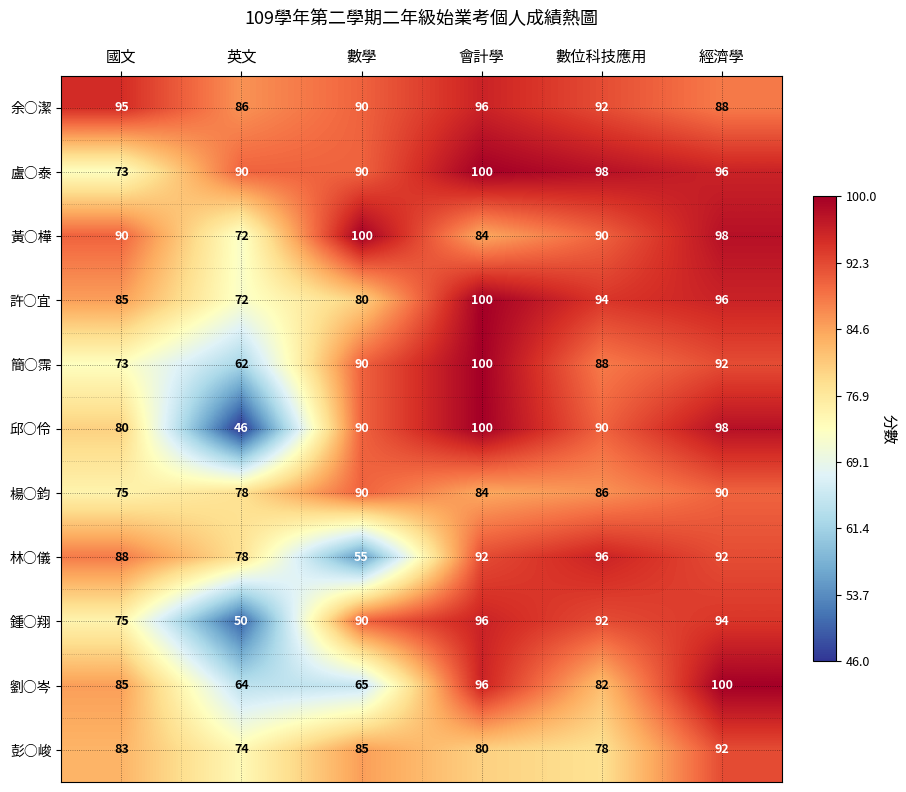

The value of 邱○伶 at 國文 is 19. True or false?

False